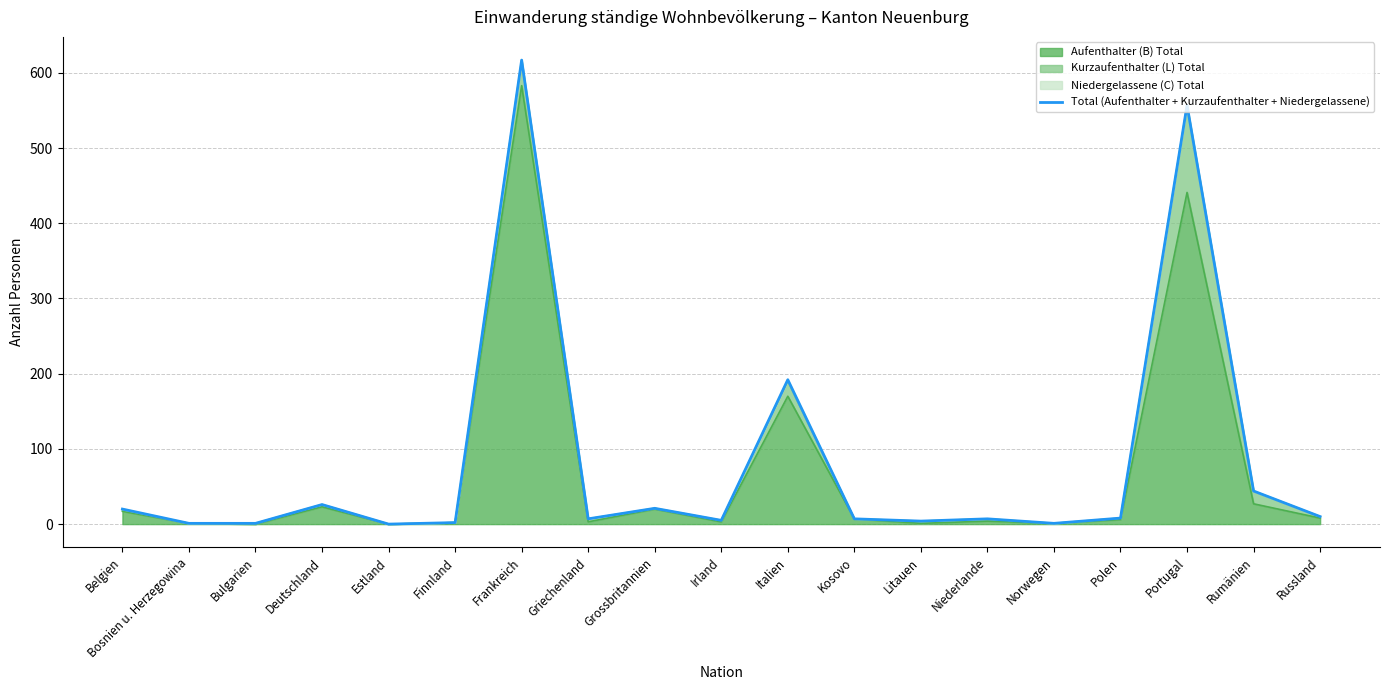

How many data points are less than 7?

7